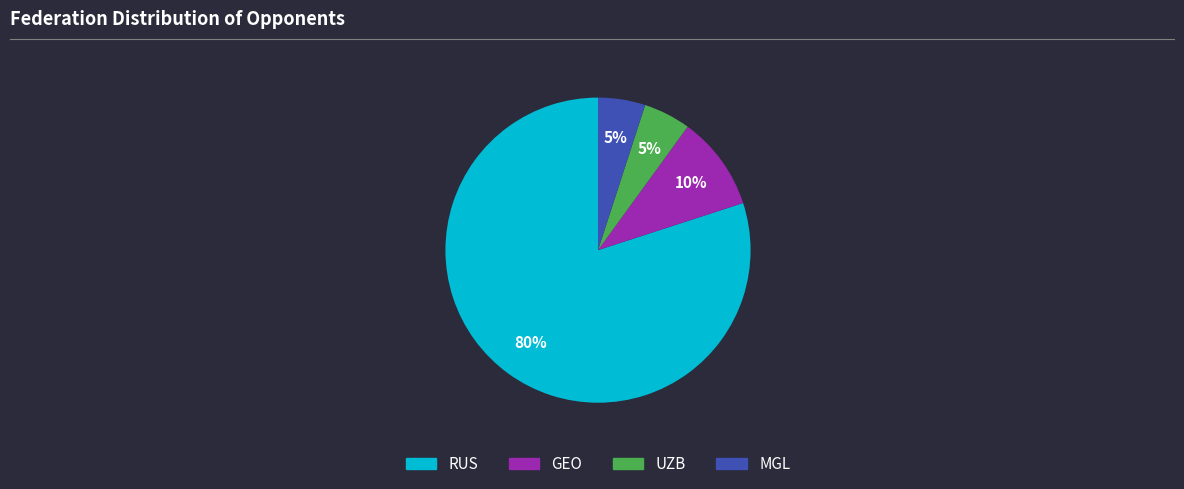

Does any single category account for the majority?

Yes